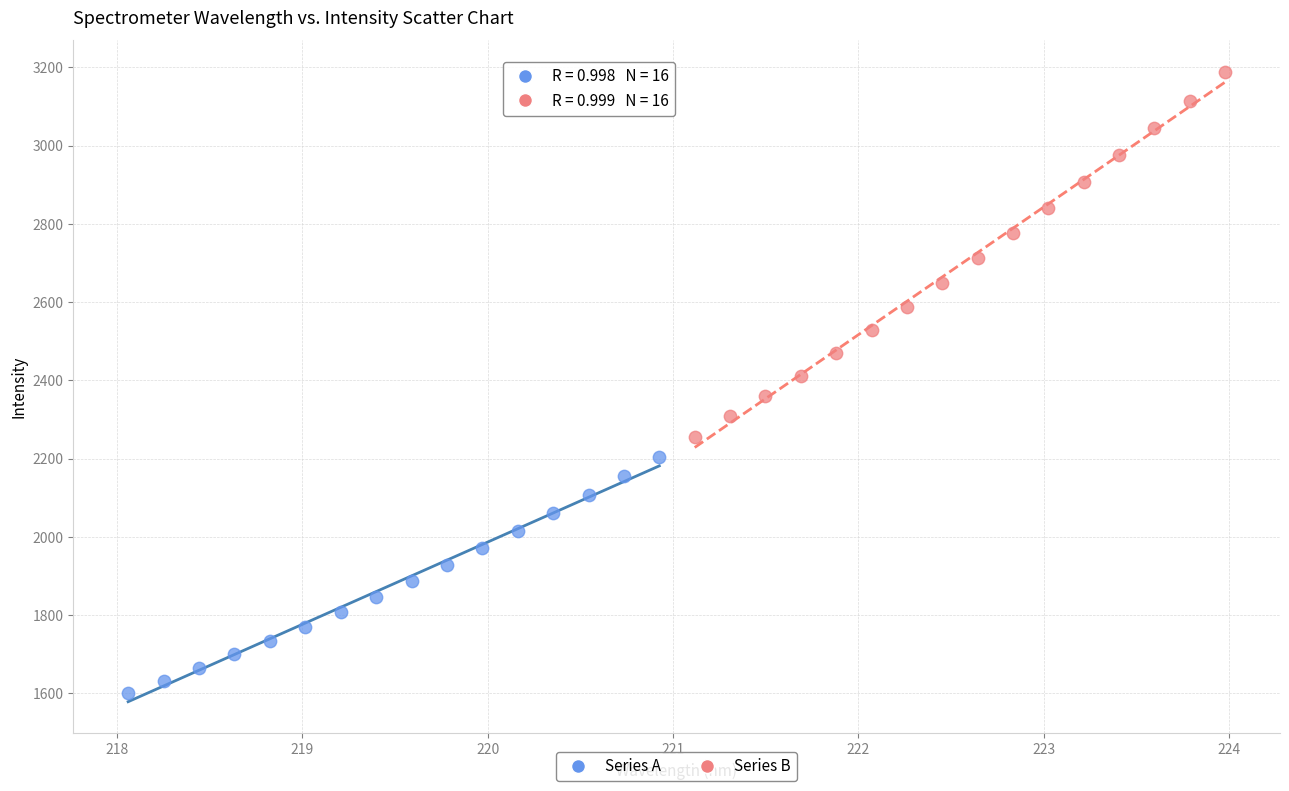

Which series reaches the maximum Y coordinate?

Series B